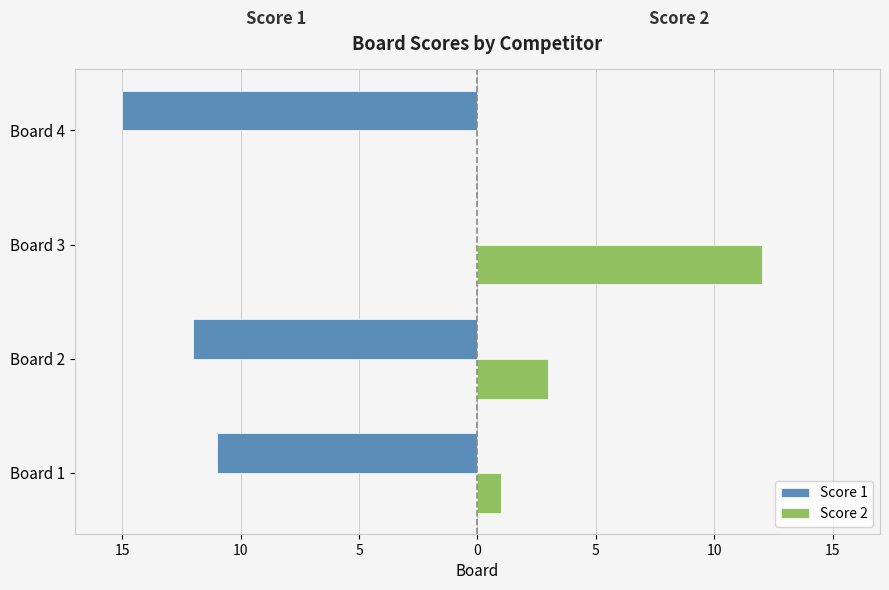

What are all the series names shown in the legend?

Score 1, Score 2